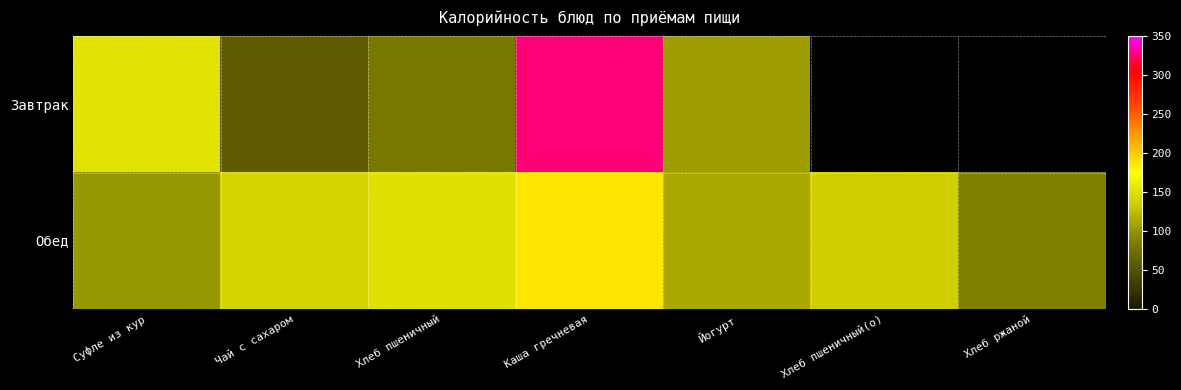

The value of Завтрак at Суфле из кур is 35.4. True or false?

False